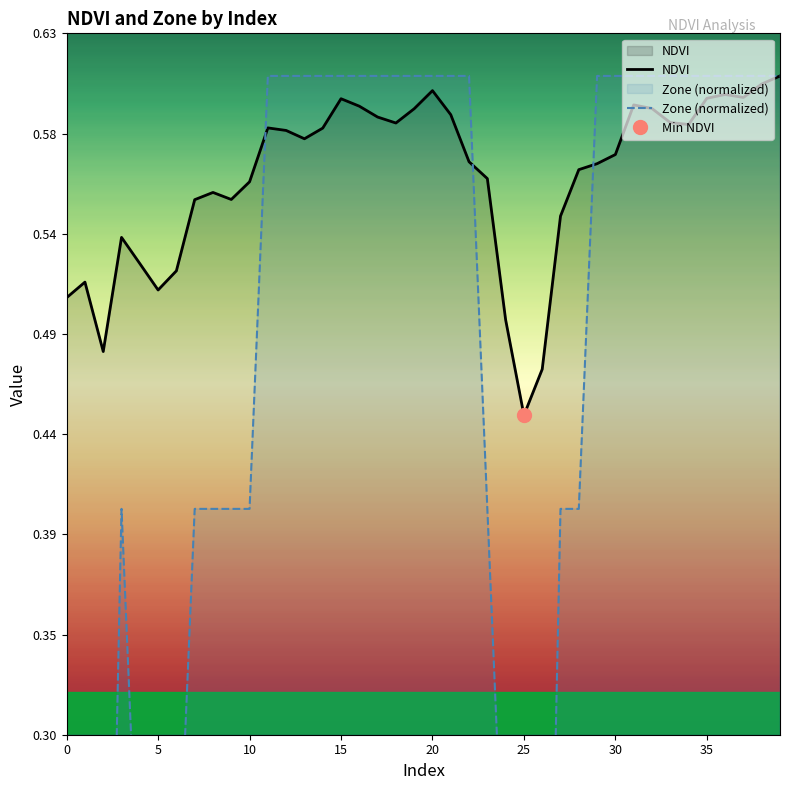

What is the sum of all Zone (normalized) values?

18.5